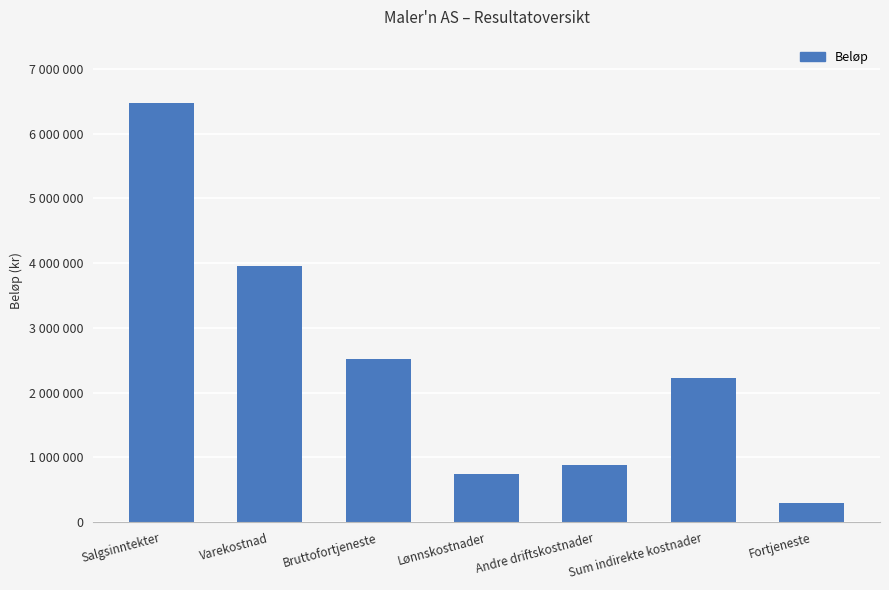

Approximately how many times larger is the value at Bruttofortjeneste compared to Lønnskostnader?

3.4